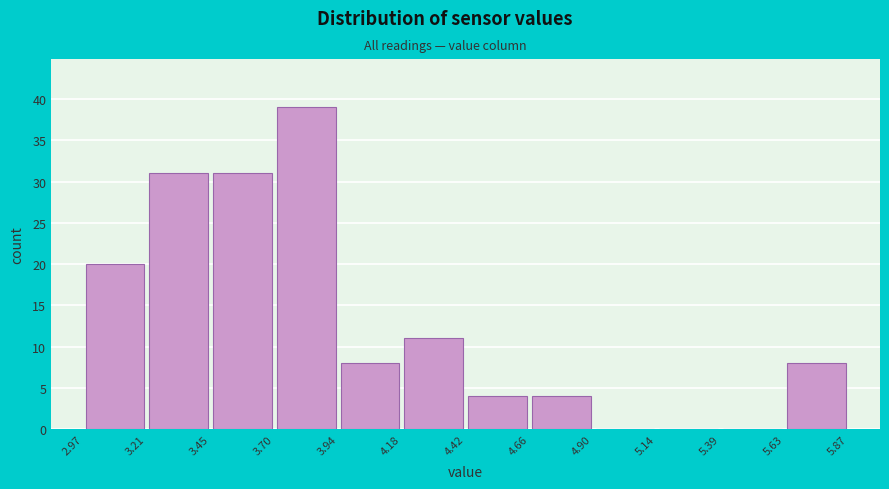

Reading left to right, list every bar in this chart as the range it spans on the x-axis followed by its height. The values are not printed on the chart, so give them approximately, as read against the axis.

2.97 to 3.21: 20
3.21 to 3.45: 31
3.45 to 3.70: 31
3.70 to 3.94: 39
3.94 to 4.18: 8
4.18 to 4.42: 11
4.42 to 4.66: 4
4.66 to 4.90: 4
4.90 to 5.14: 0
5.14 to 5.39: 0
5.39 to 5.63: 0
5.63 to 5.87: 8